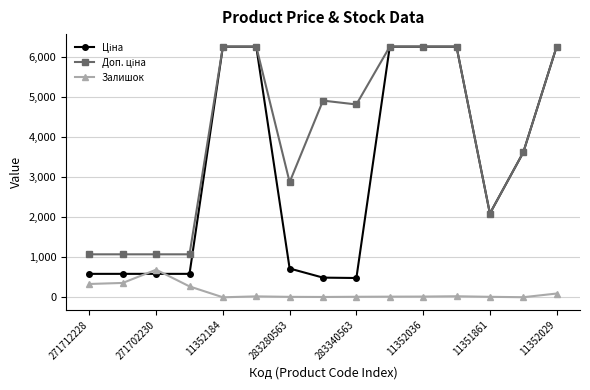

What is the maximum value shown in the chart?

6266.7